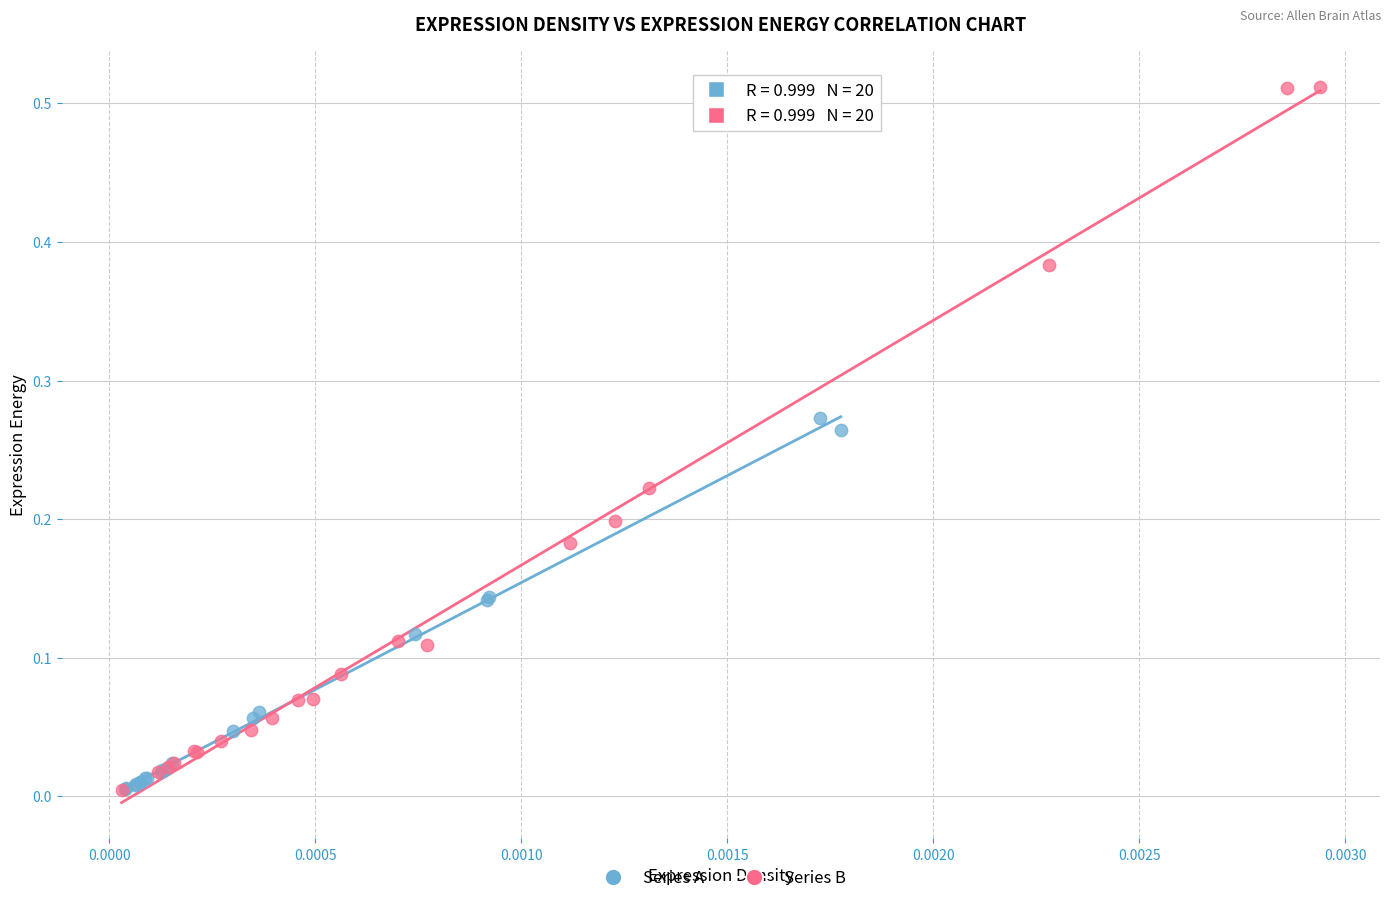

Which series reaches the maximum Y coordinate?

Series B